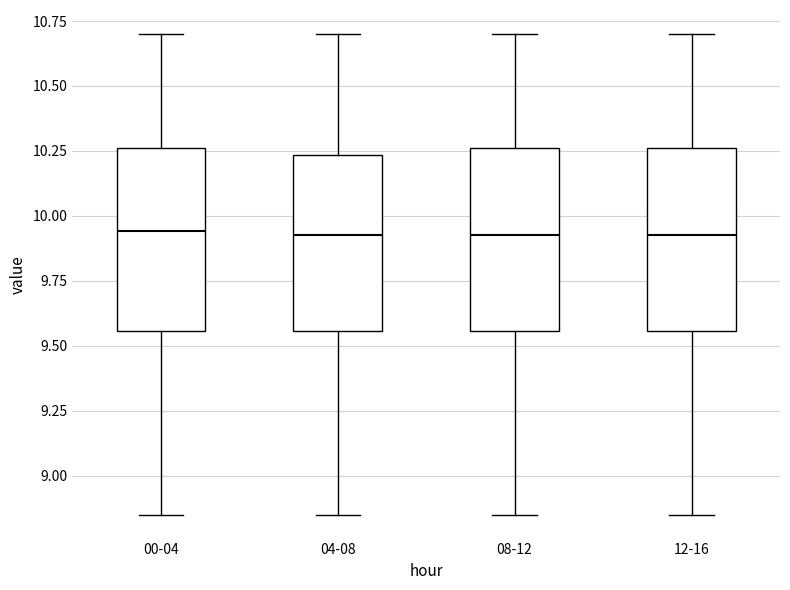

Reading left to right, transcribe this box plot: for each box, give where its median line is, the range the box spans, and where its two whiskers end, as read against the y-axis. The values are not printed on the chart, so give them approximately, as read against the axis.

00-04: median 9.95, box 9.55 to 10.25, whiskers 8.85 to 10.70
04-08: median 9.95, box 9.55 to 10.25, whiskers 8.85 to 10.70
08-12: median 9.95, box 9.55 to 10.25, whiskers 8.85 to 10.70
12-16: median 9.95, box 9.55 to 10.25, whiskers 8.85 to 10.70